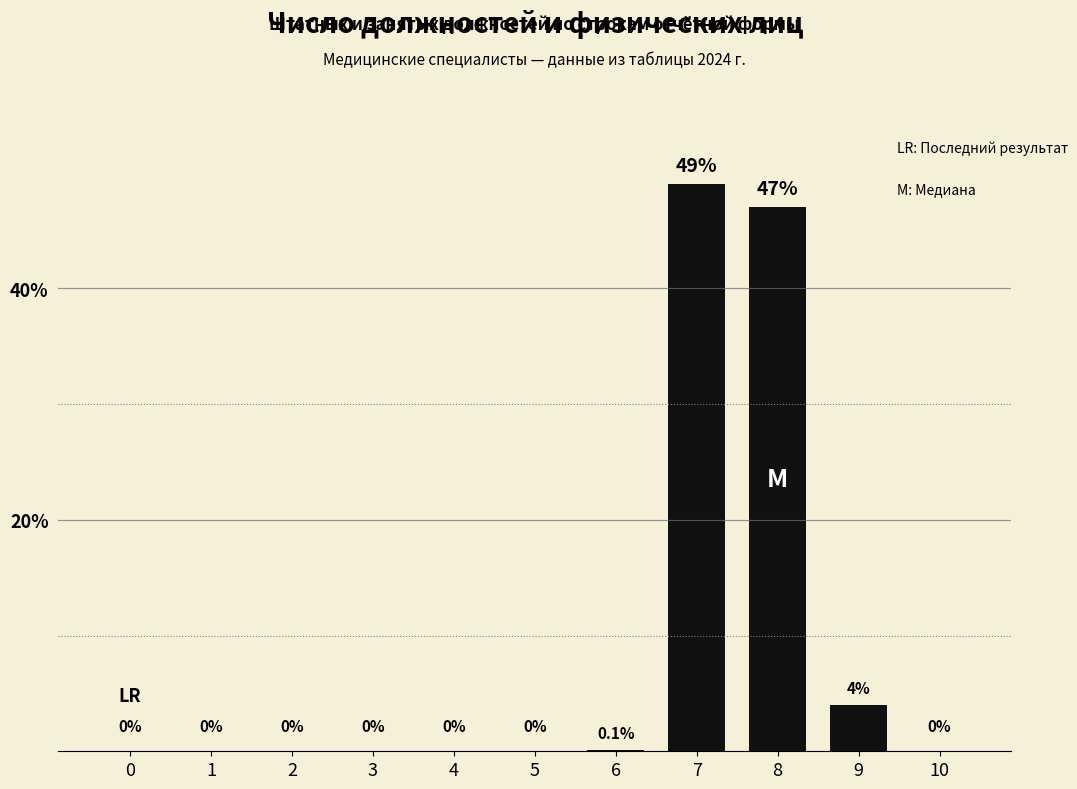

True or false: the data shows -20.1 at 5.

False